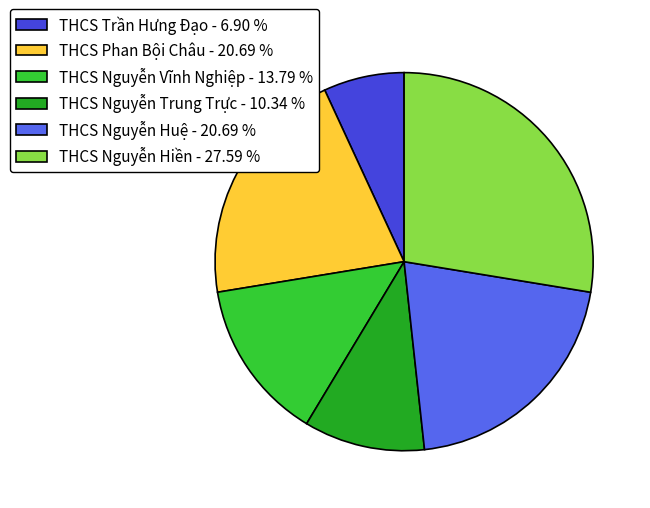

Between THCS Nguyễn Huệ - 20.69 % and THCS Nguyễn Vĩnh Nghiệp - 13.79 %, which is larger?

THCS Nguyễn Huệ - 20.69 %